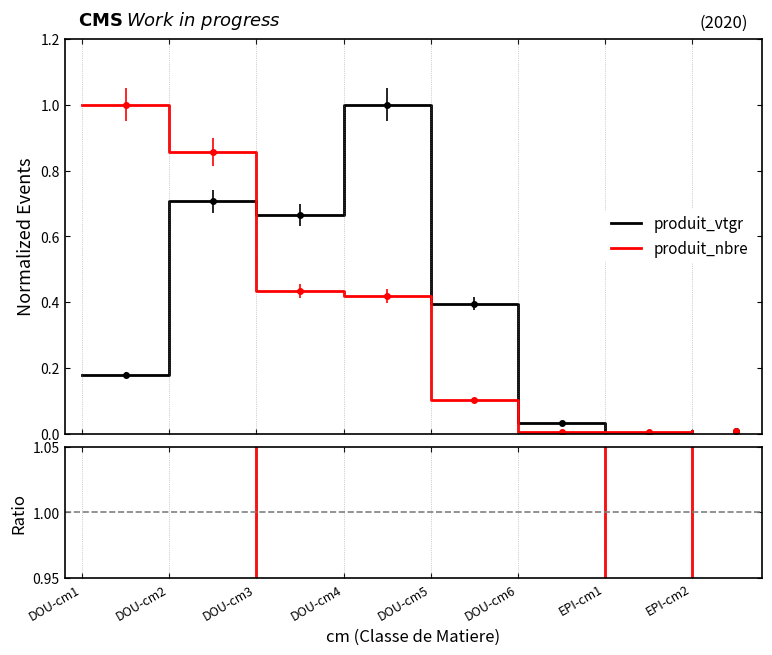

Reading left to right, extract all data points from this chart.

produit_vtgr: 0.2	0.7	0.7	1.0	0.4	0.0	0.0	0.0
produit_nbre: 1.0	0.9	0.4	0.4	0.1	0.0	0.0	0.0
Ratio: 0.2	0.8	1.5	2.4	3.8	7.0	0.4	1.2